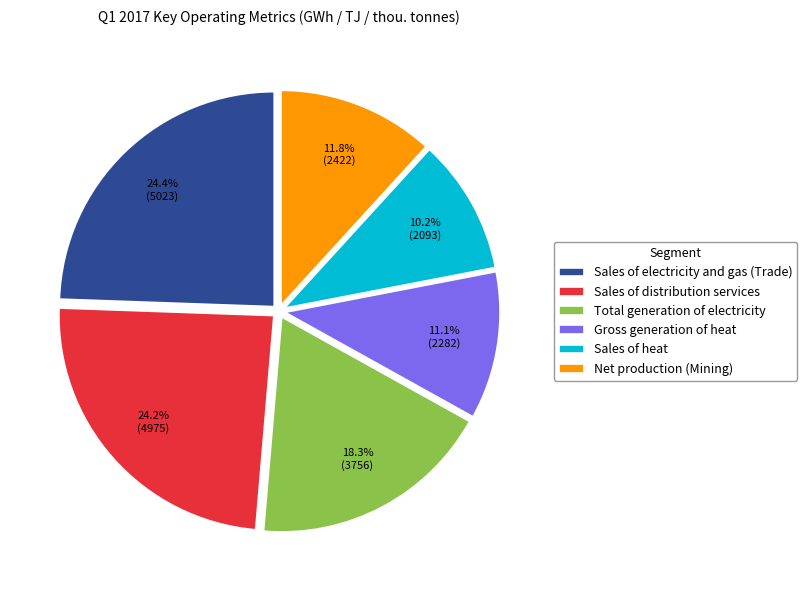

To the nearest percent, what is the combined percentage of Sales of distribution services and Net production (Mining)?

36%